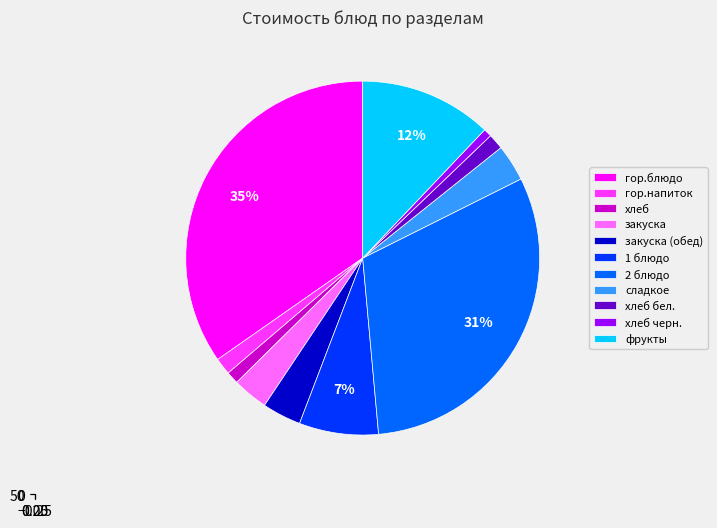

Which category has the biggest portion of the pie?

гор.блюдо